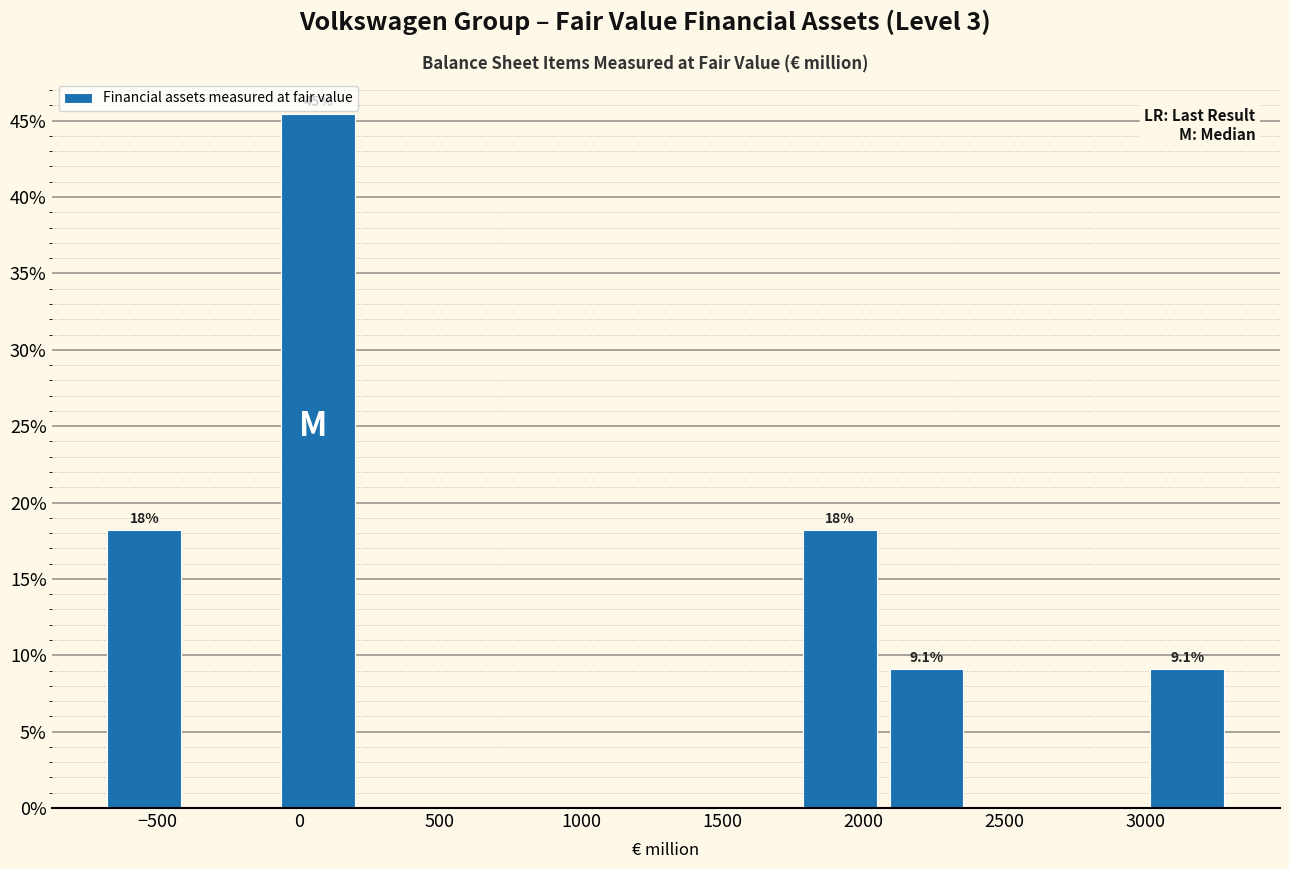

Which range on the x-axis has the tallest bar?

-100 to 200